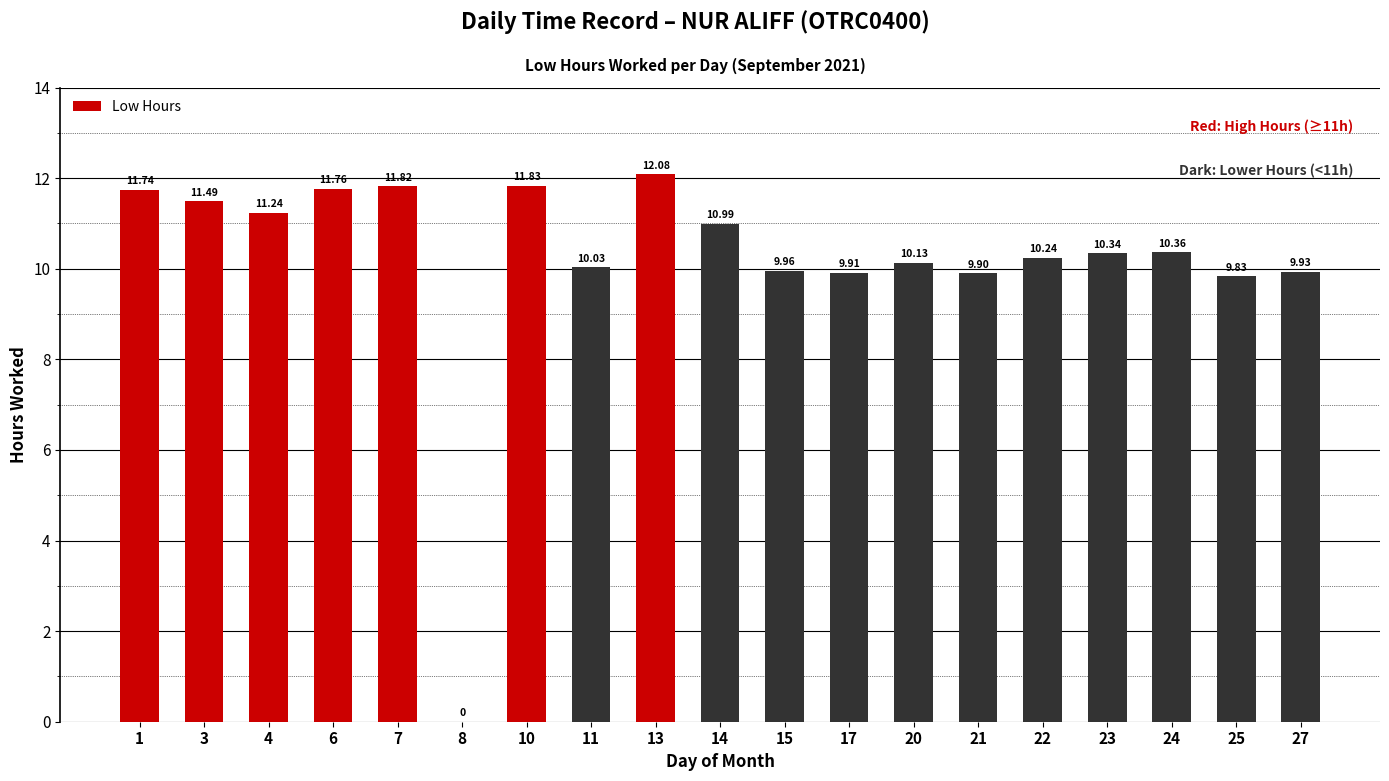

Between 13 and 25, which is larger?

13